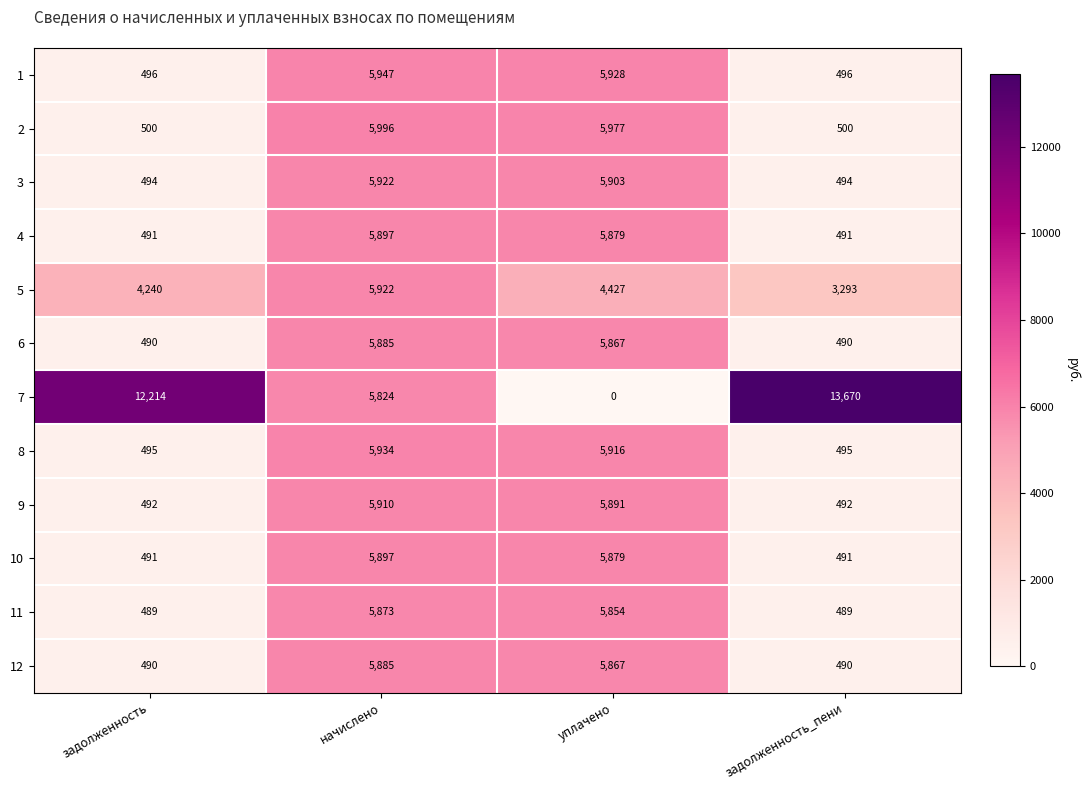

The value of 1 at начислено is 9300. True or false?

False